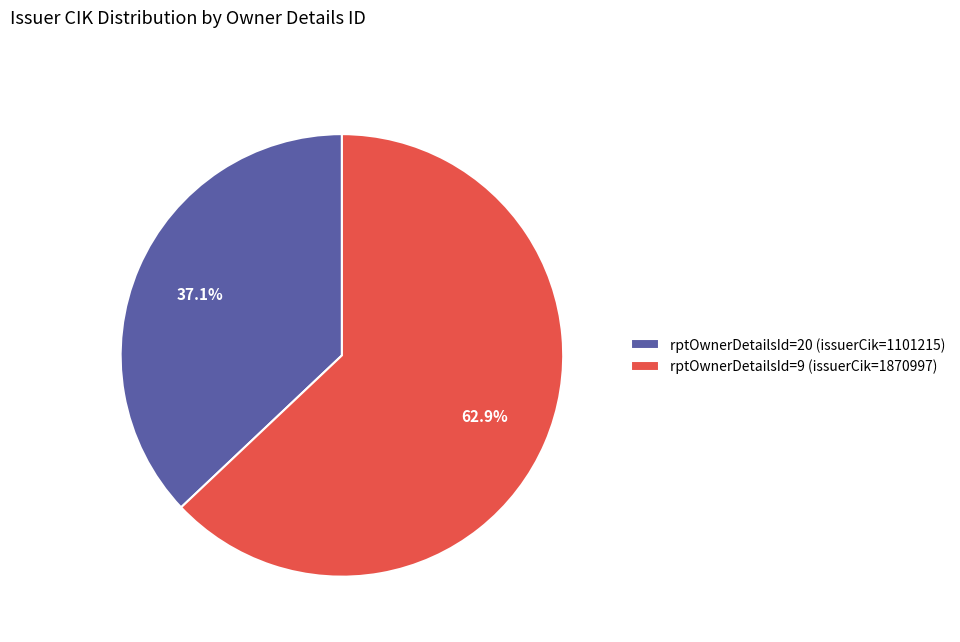

Is there a majority slice in this chart?

Yes